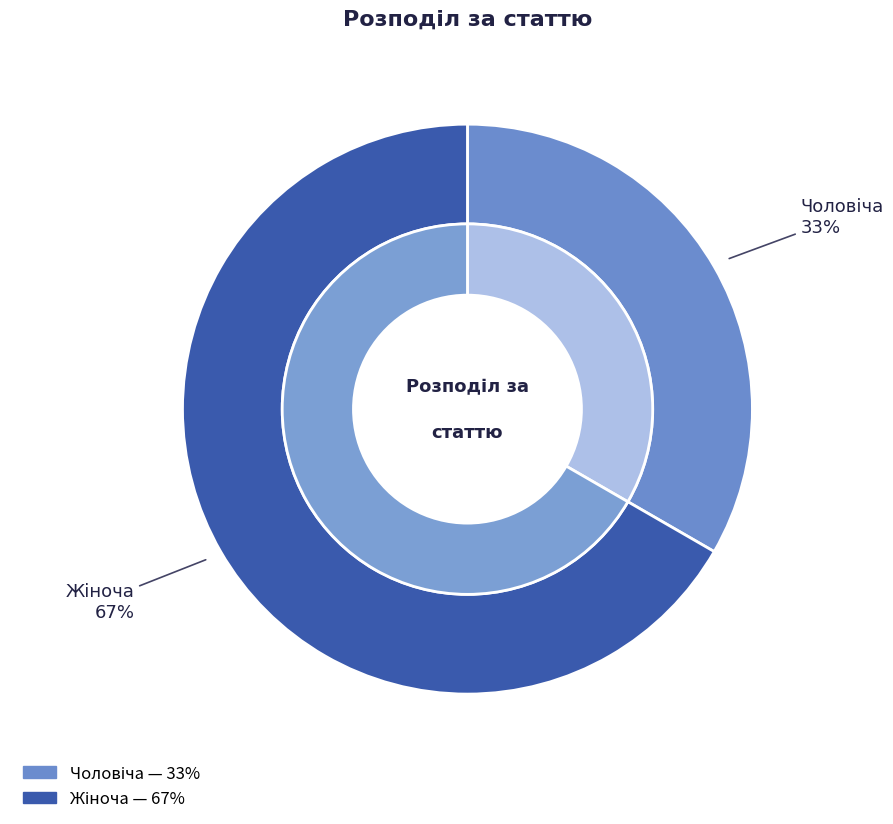

To the nearest percent, what portion does Чоловіча represent?

33%